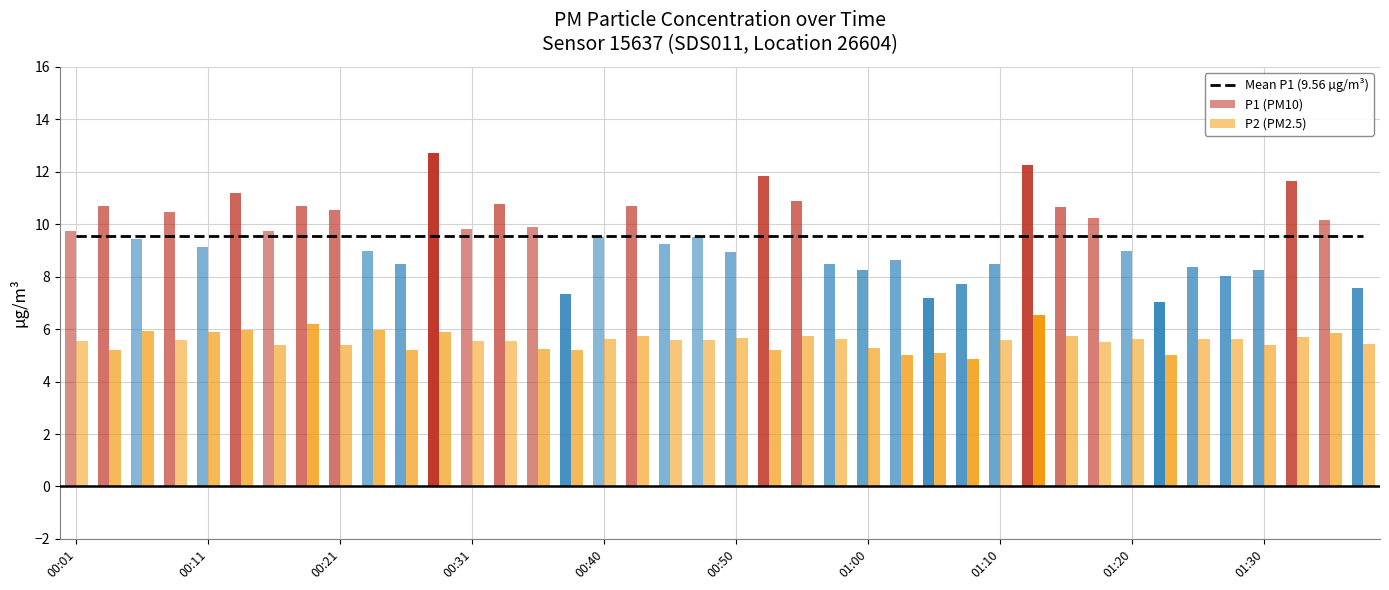

The P2 series shows 8.5 at 01:32. True or false?

False